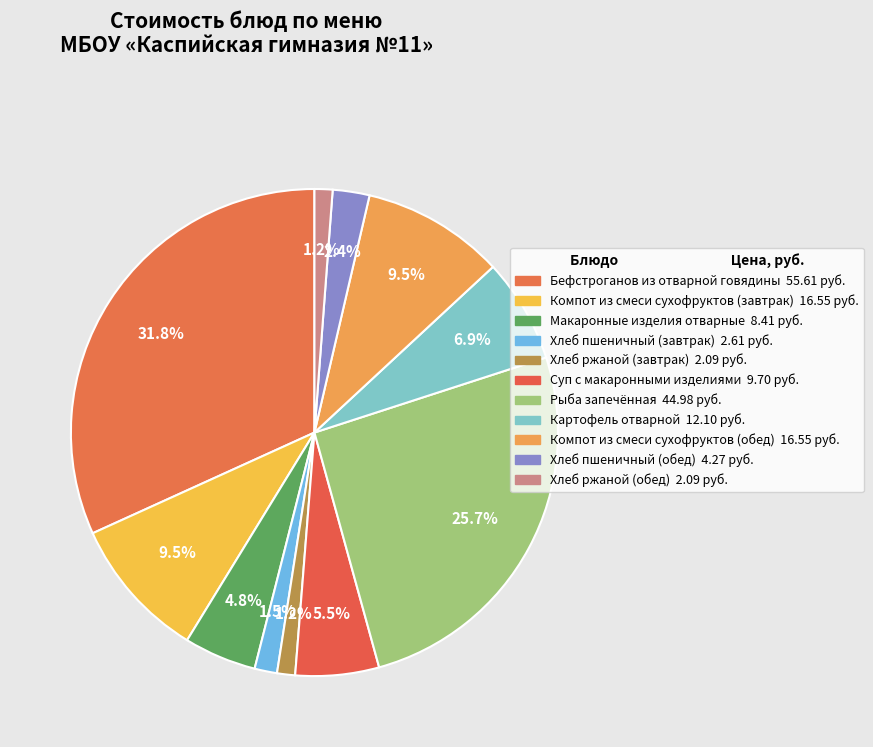

True or false: Макаронные изделия отварные accounts for 11% of the total.

False